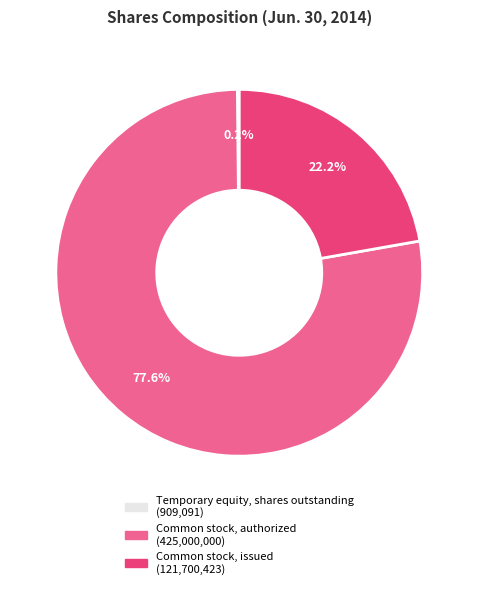

To the nearest percent, what is the difference between the Common stock, issued and Common stock, authorized slice percentages?

55%